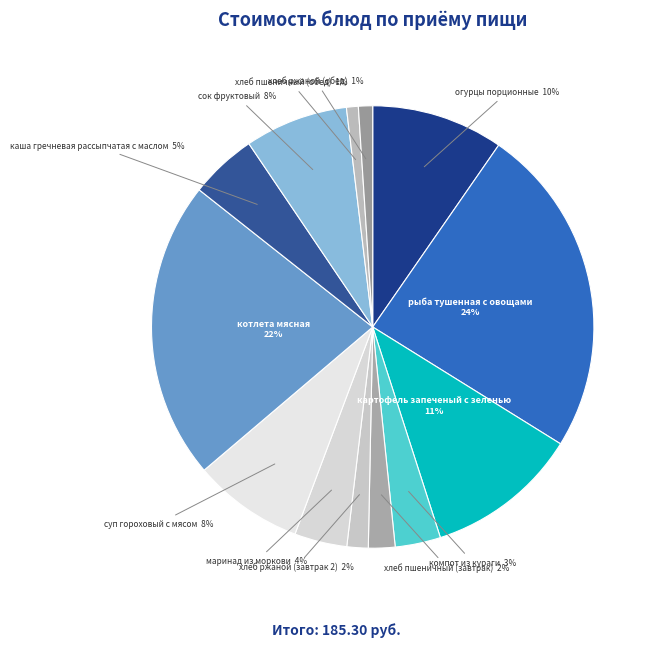

What percentage is the хлеб ржаной (завтрак 2) slice, to the nearest percent?

2%